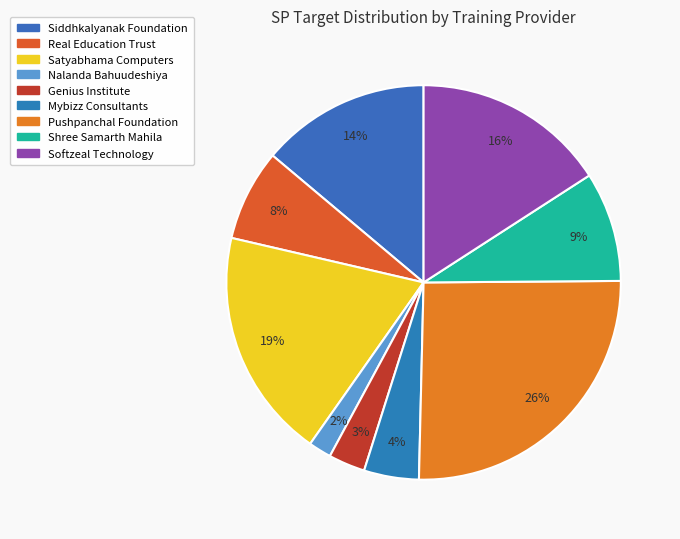

Count the number of slices in the pie.

9